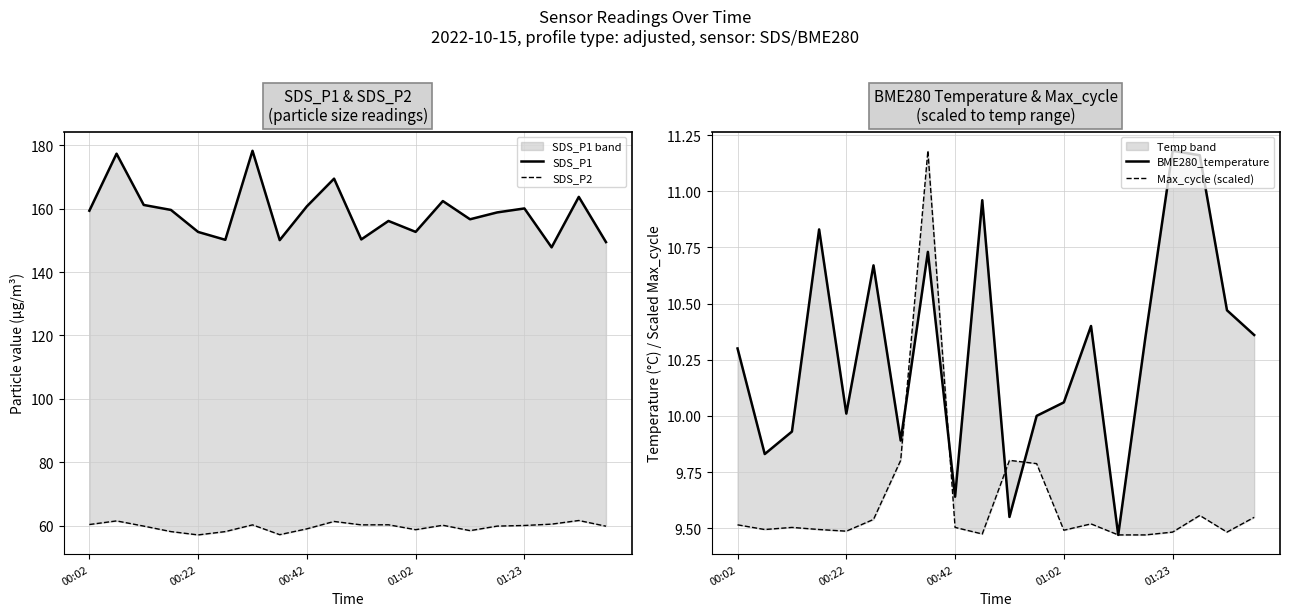

The value of Max_cycle (scaled) at 9 is 9.5. True or false?

True